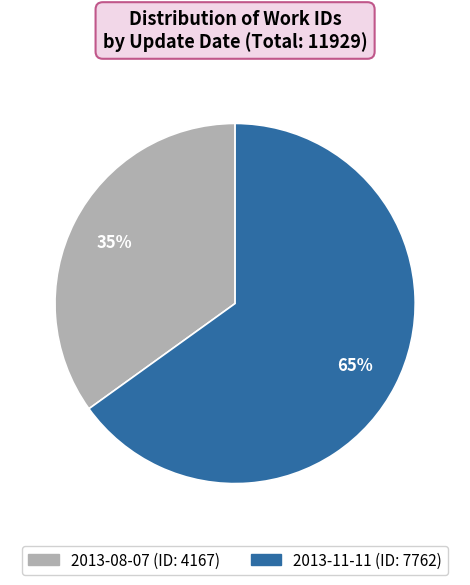

Which category has the biggest portion of the pie?

2013-11-11